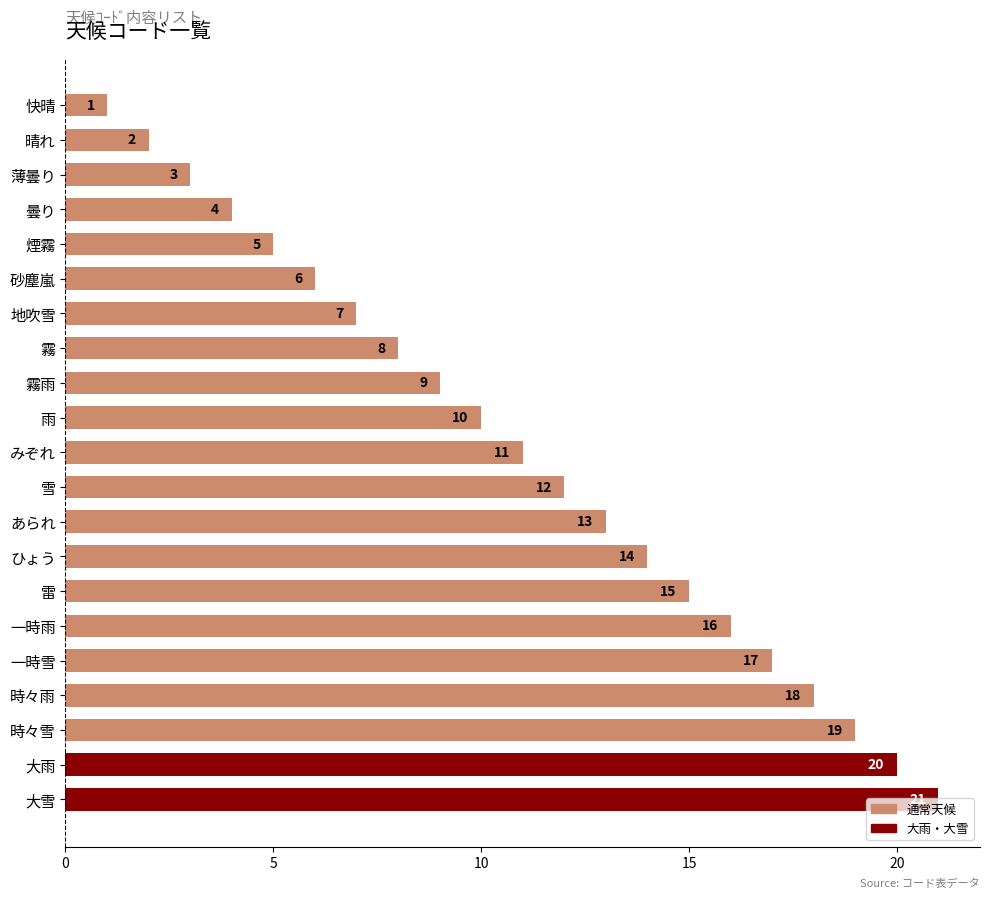

What is the sum of the values at 霧雨 and 薄曇り?

12